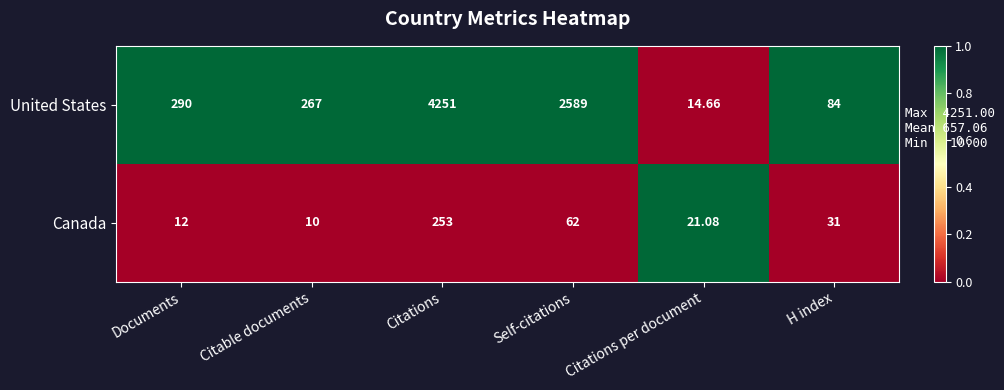

At which category is the sum across all series the highest?

Citations